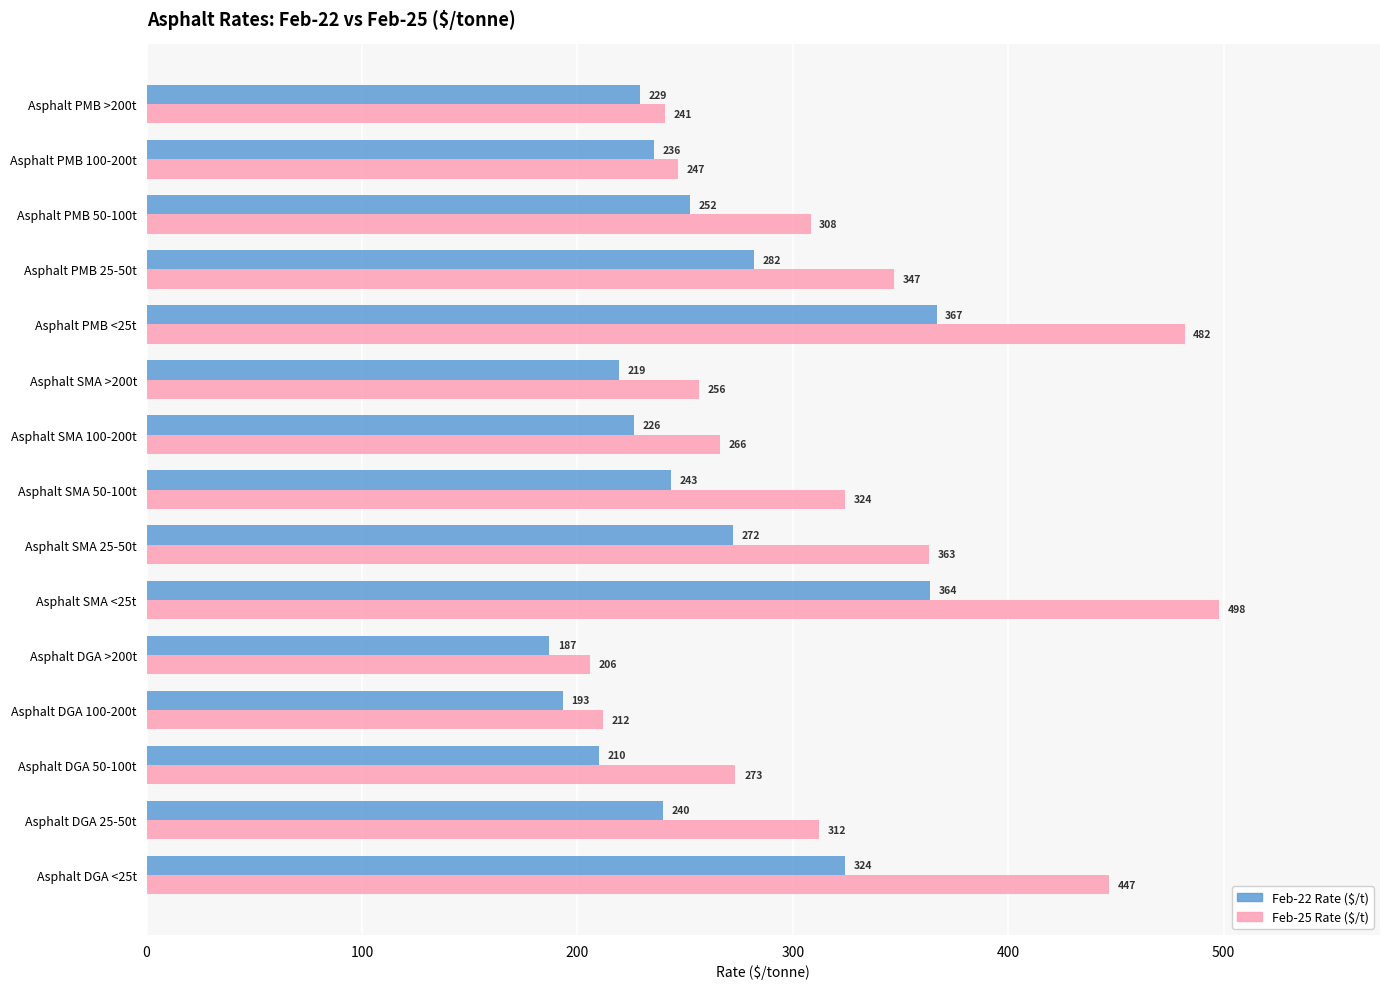

Which series has the largest total across all categories?

Feb-25 Rate ($/t)